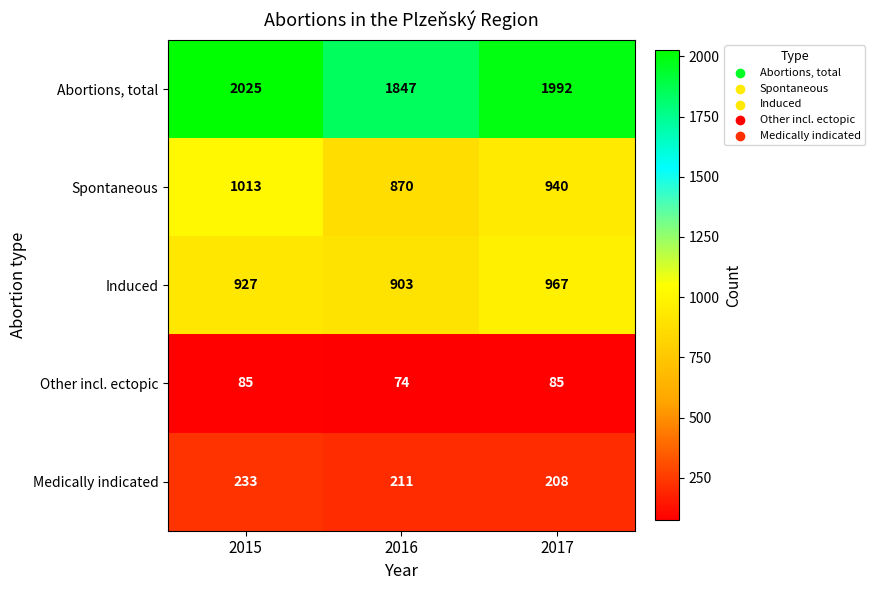

Count the number of data series in this chart.

5